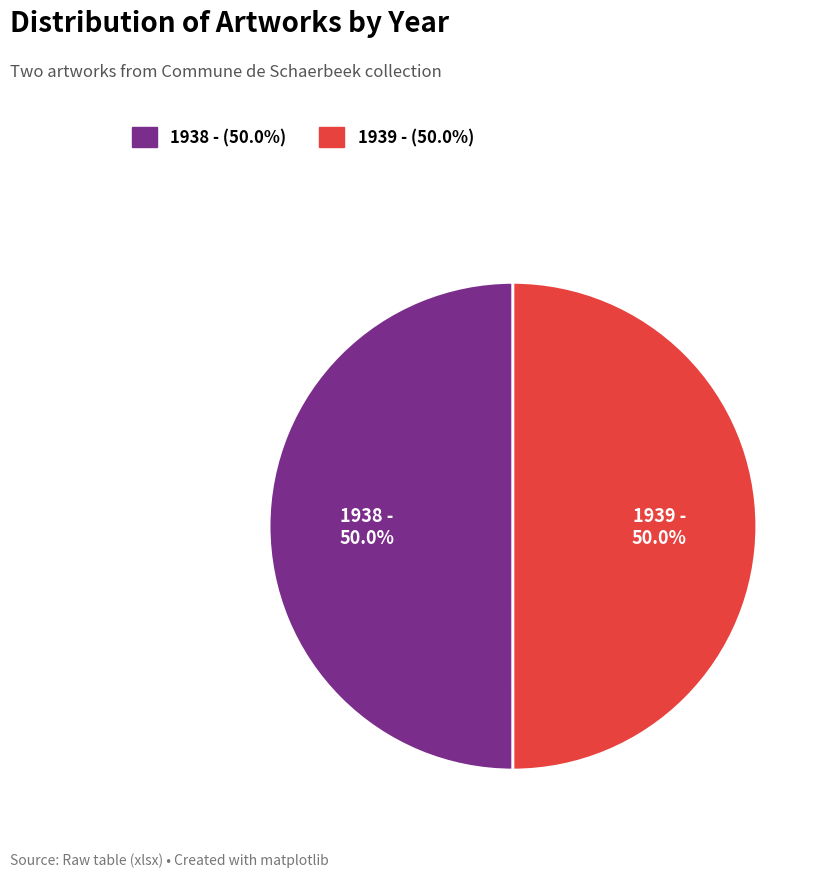

What percentage is NOT represented by 1939 -?

50.0%